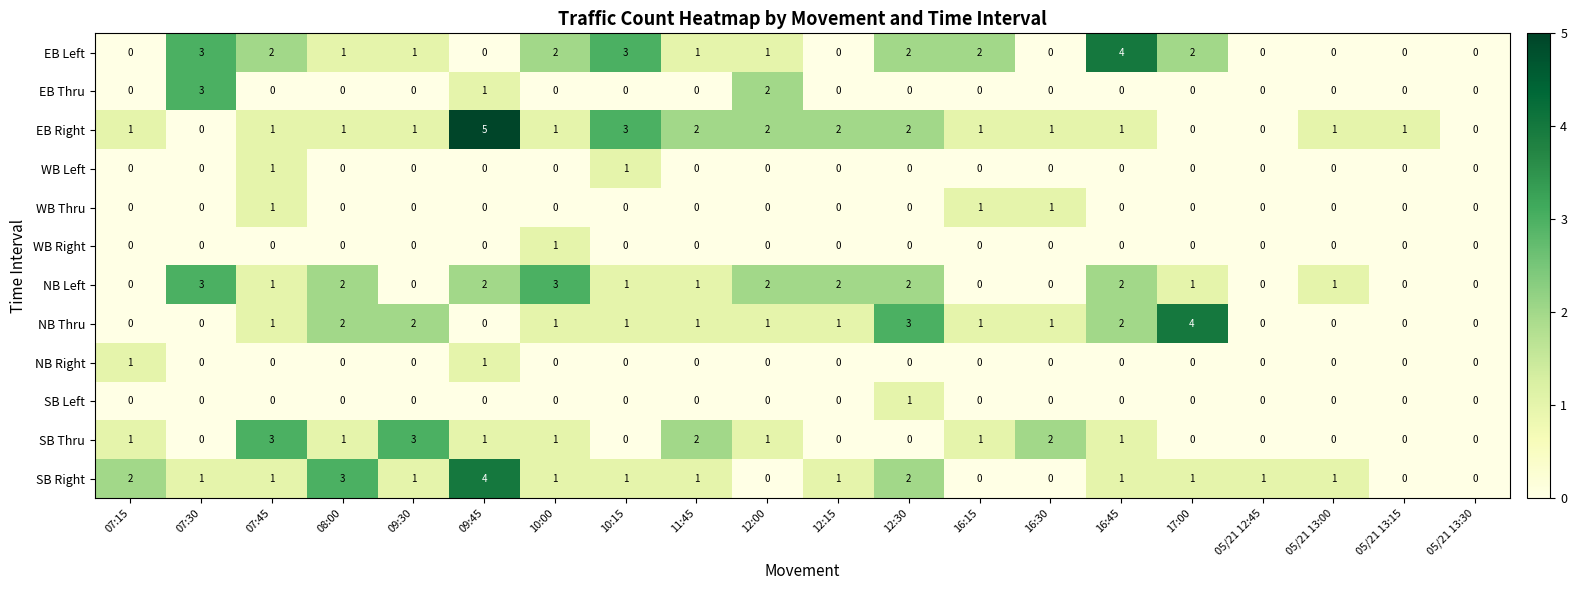

Count the SB Right values in the range 1 to 2.

13